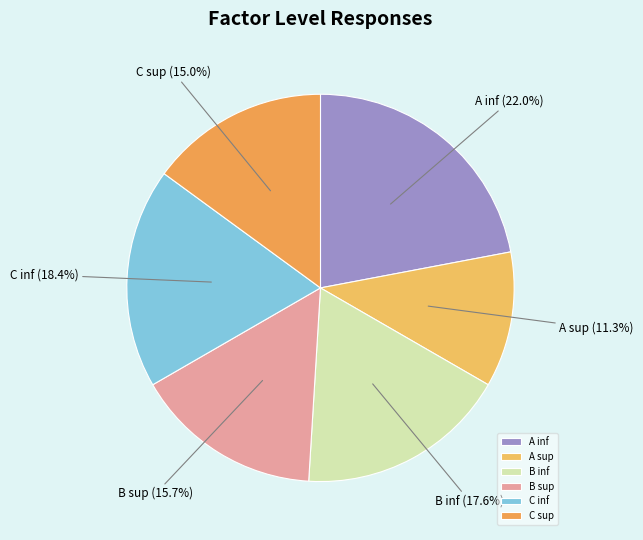

To the nearest percent, what is the difference between the largest and smallest slice percentages?

11%